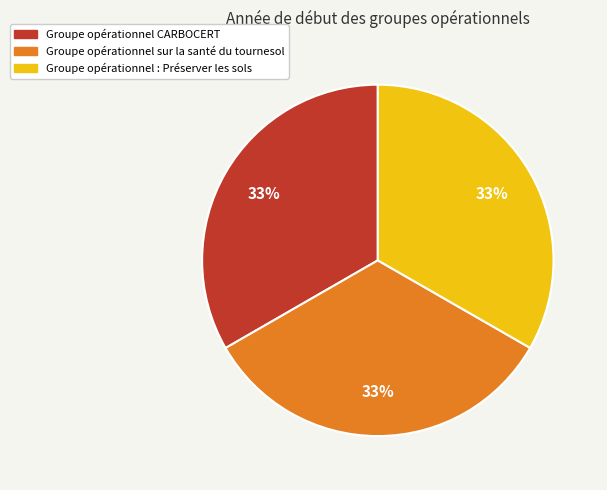

To the nearest percent, what portion does Groupe opérationnel CARBOCERT represent?

33%